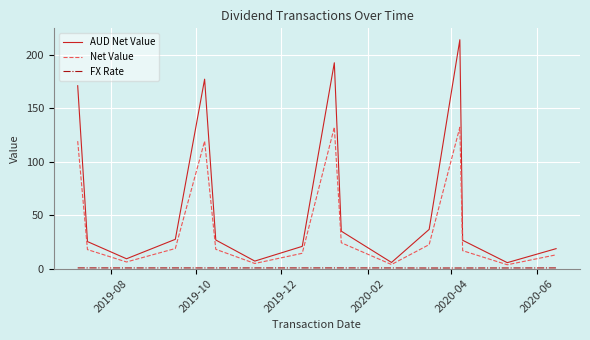

Which series has the largest total across all categories?

AUD Net Value